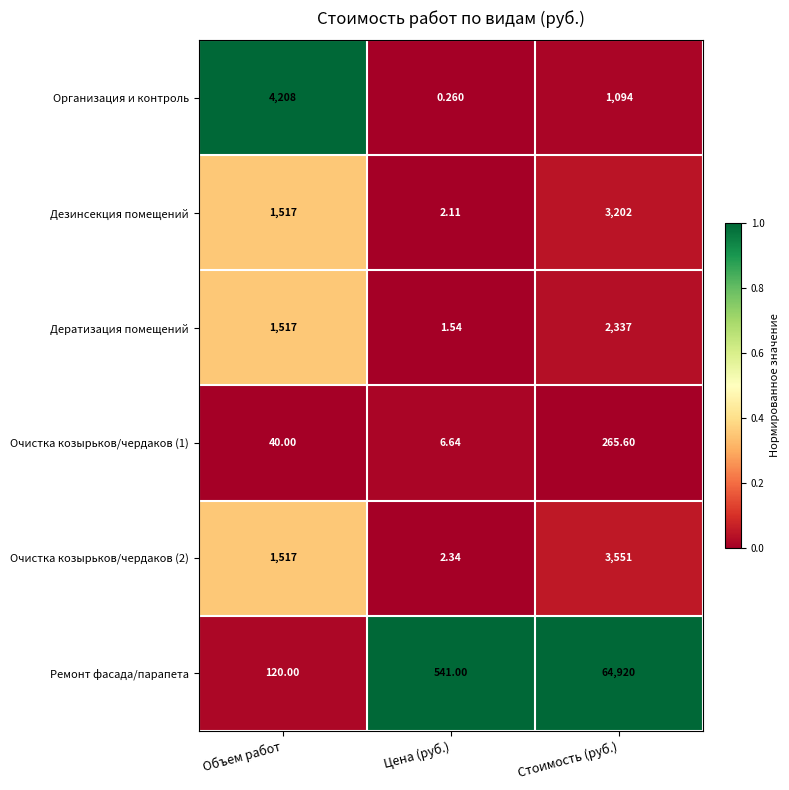

At which category is the sum across all series the highest?

Стоимость (руб.)